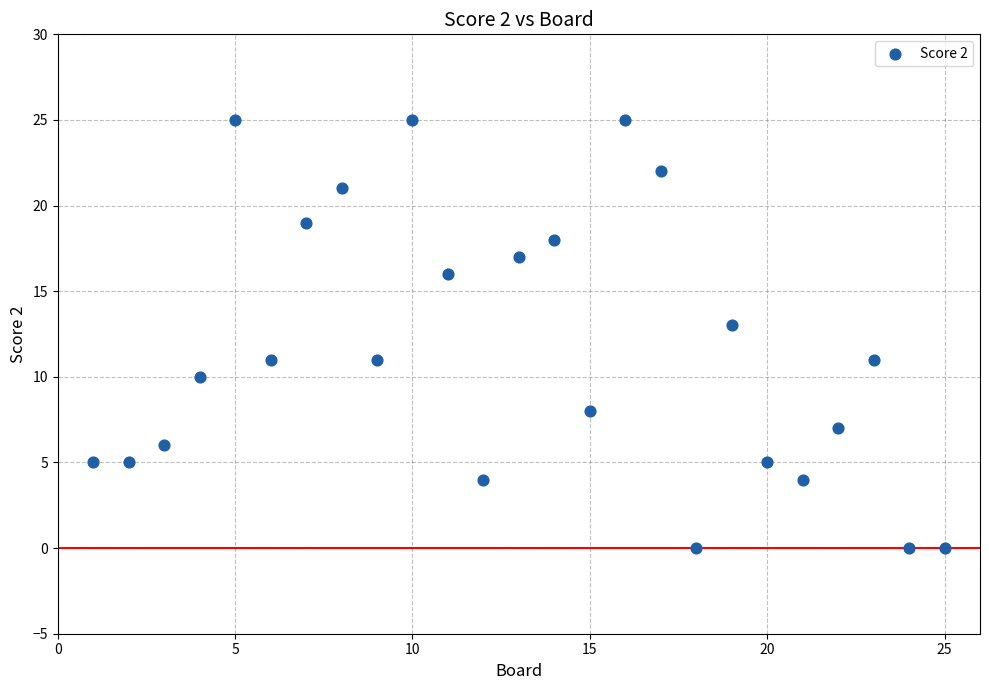

What is the range of Y values (max minus min)?

25